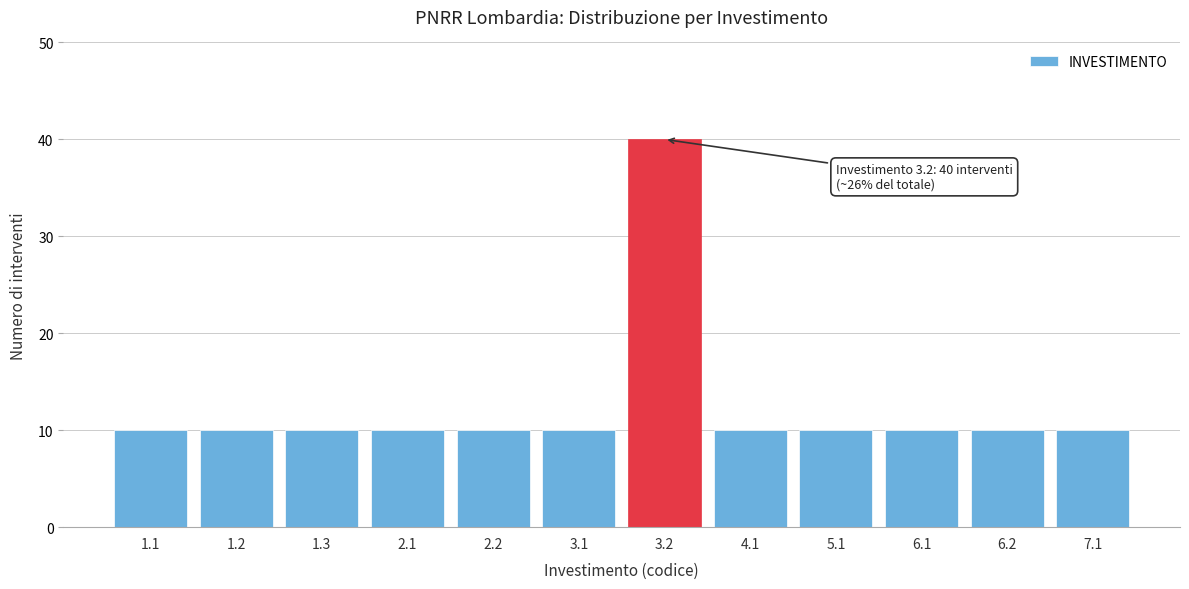

Reading left to right, transcribe all the data shown in this chart.

10	10	10	10	10	10	40	10	10	10	10	10